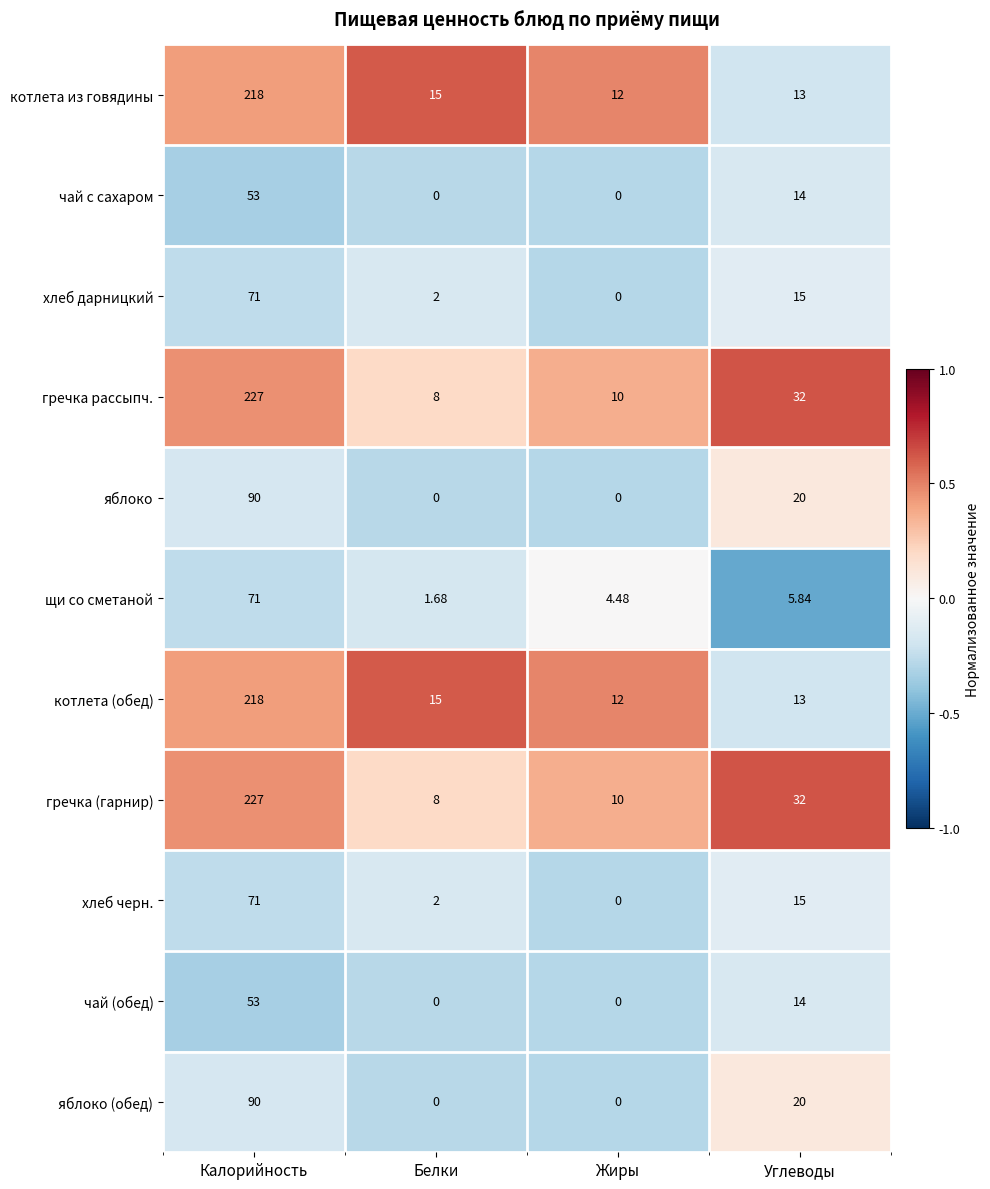

Is the value of чай (обед) at Калорийность greater than the value of щи со сметаной at Белки?

Yes